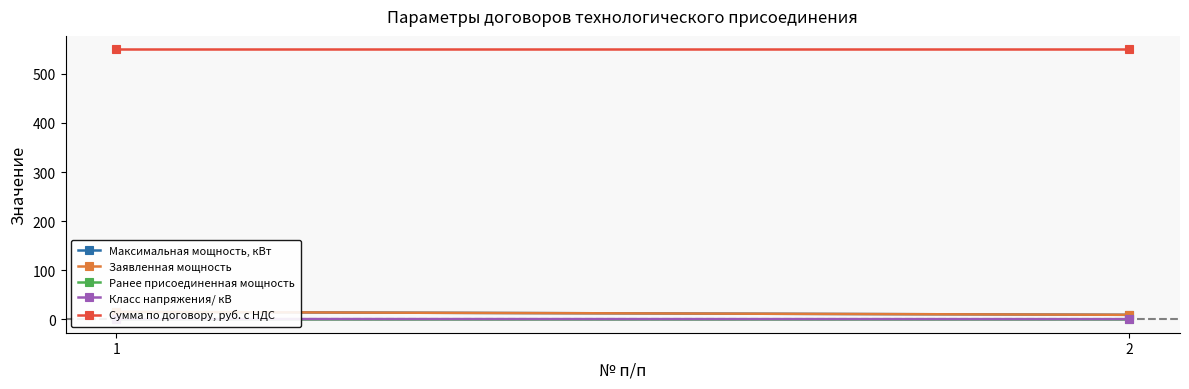

At which label does Максимальная мощность, кВт reach its minimum?

2